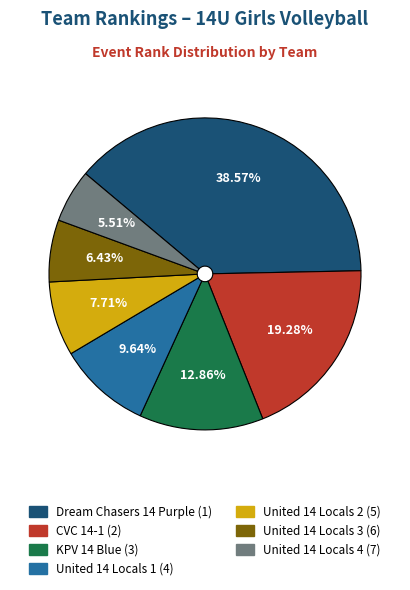

Which has a higher value, United 14 Locals 1 or Dream Chasers 14 Purple?

Dream Chasers 14 Purple